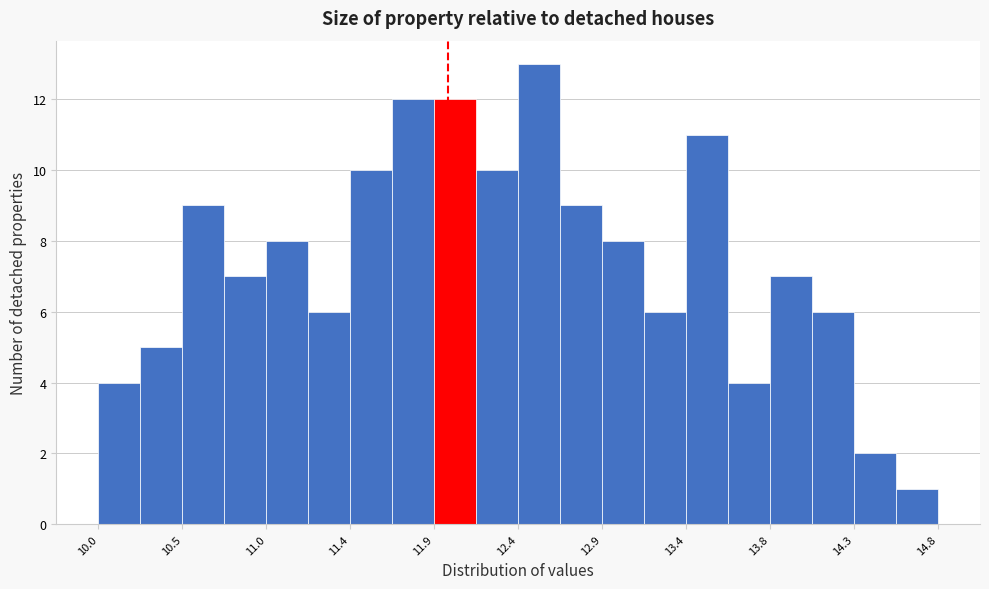

Reading left to right, transcribe this chart: for each bar, give the range it covers on the x-axis and its height. Neither the bar edges nor the heights are printed on the chart, so give them approximately, as read against the axes.

10.00 to 10.24: 4
10.24 to 10.48: 5
10.48 to 10.72: 9
10.72 to 10.96: 7
10.96 to 11.20: 8
11.20 to 11.44: 6
11.44 to 11.68: 10
11.68 to 11.92: 12
11.92 to 12.16: 12
12.16 to 12.40: 10
12.40 to 12.64: 13
12.64 to 12.88: 9
12.88 to 13.12: 8
13.12 to 13.36: 6
13.36 to 13.60: 11
13.60 to 13.84: 4
13.84 to 14.08: 7
14.08 to 14.32: 6
14.32 to 14.56: 2
14.56 to 14.80: 1